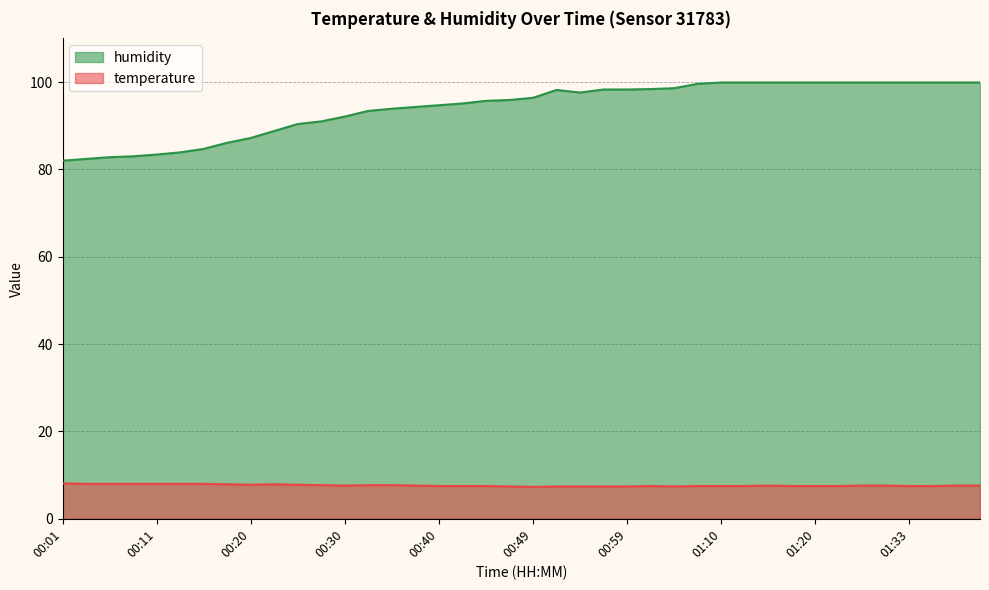

Where is the first local minimum for humidity?

00:54